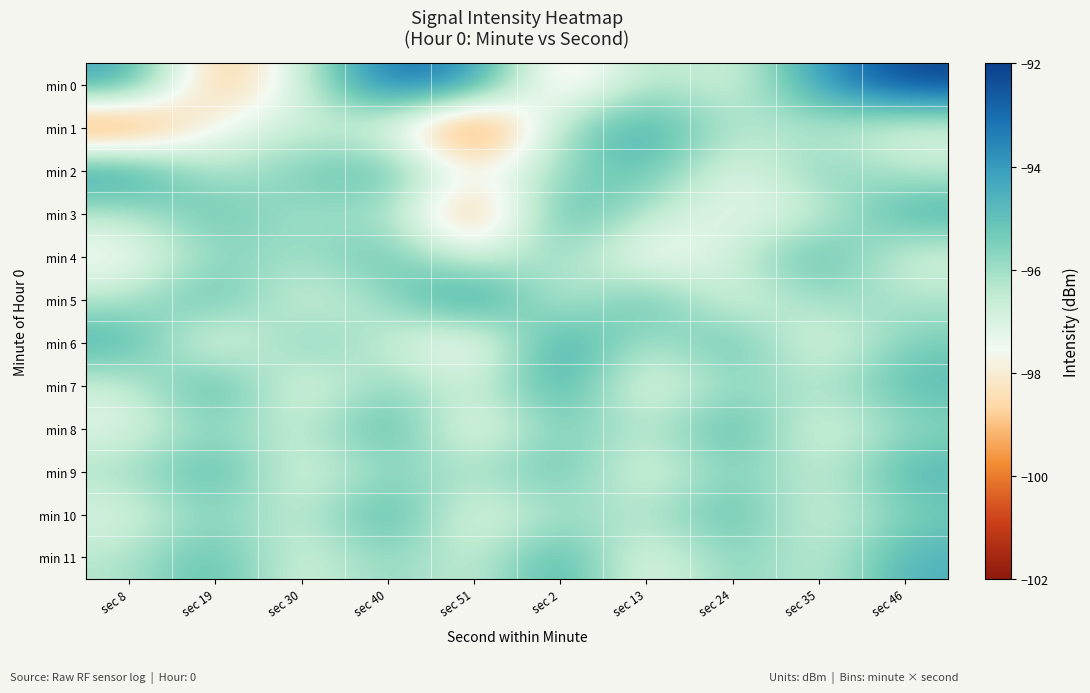

Reading right to left, extract all data points from this chart.

min 0: sec 46=-92.1	sec 35=-94.0	sec 24=-97.2	sec 13=-95.9	sec 2=-98.9	sec 51=-93.7	sec 40=-92.8	sec 30=-96.9	sec 19=-99.5	sec 8=-94.1
min 1: sec 46=-97.2	sec 35=-96.3	sec 24=-96.3	sec 13=-94.2	sec 2=-95.8	sec 51=-101.6	sec 40=-97.1	sec 30=-96.7	sec 19=-97.4	sec 8=-100.9
min 2: sec 46=-96.5	sec 35=-95.3	sec 24=-97.5	sec 13=-94.7	sec 2=-95.9	sec 51=-97.8	sec 40=-94.7	sec 30=-95.3	sec 19=-96.6	sec 8=-93.7
min 3: sec 46=-94.4	sec 35=-96.9	sec 24=-97.4	sec 13=-96.4	sec 2=-94.4	sec 51=-100.3	sec 40=-95.8	sec 30=-96.2	sec 19=-94.9	sec 8=-96.4
min 4: sec 46=-97.1	sec 35=-94.5	sec 24=-96.7	sec 13=-98.1	sec 2=-95.5	sec 51=-97.2	sec 40=-94.9	sec 30=-96.1	sec 19=-95.6	sec 8=-97.8
min 5: sec 46=-96.2	sec 35=-95.8	sec 24=-97.3	sec 13=-94.6	sec 2=-97.0	sec 51=-93.5	sec 40=-95.9	sec 30=-97.2	sec 19=-94.7	sec 8=-96.3
min 6: sec 46=-95.4	sec 35=-97.5	sec 24=-94.7	sec 13=-96.5	sec 2=-93.9	sec 51=-98.3	sec 40=-96.7	sec 30=-95.2	sec 19=-97.9	sec 8=-94.4
min 7: sec 46=-94.8	sec 35=-96.4	sec 24=-95.6	sec 13=-97.7	sec 2=-94.2	sec 51=-97.0	sec 40=-95.4	sec 30=-97.6	sec 19=-94.3	sec 8=-96.8
min 8: sec 46=-95.7	sec 35=-97.4	sec 24=-94.5	sec 13=-96.6	sec 2=-95.2	sec 51=-97.9	sec 40=-94.4	sec 30=-96.8	sec 19=-95.6	sec 8=-97.2
min 9: sec 46=-94.6	sec 35=-96.8	sec 24=-95.3	sec 13=-97.5	sec 2=-94.9	sec 51=-96.2	sec 40=-95.6	sec 30=-97.3	sec 19=-94.5	sec 8=-96.1
min 10: sec 46=-95.4	sec 35=-97.1	sec 24=-94.7	sec 13=-96.3	sec 2=-95.9	sec 51=-97.6	sec 40=-94.3	sec 30=-96.8	sec 19=-95.5	sec 8=-97.1
min 11: sec 46=-94.5	sec 35=-96.7	sec 24=-95.4	sec 13=-97.6	sec 2=-94.2	sec 51=-96.9	sec 40=-95.5	sec 30=-97.2	sec 19=-94.7	sec 8=-96.3